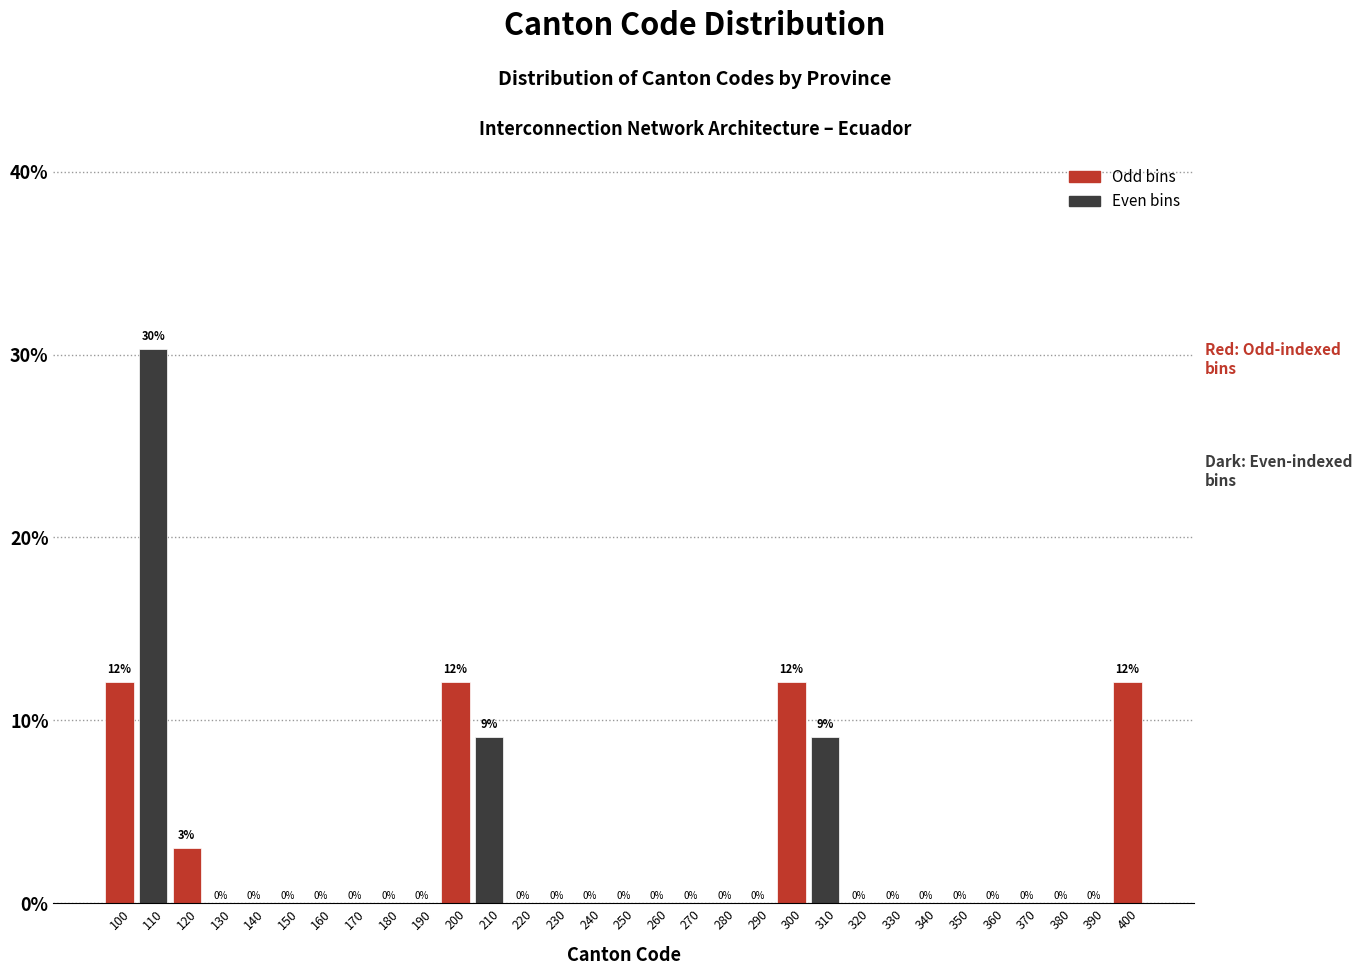

Which range on the x-axis has the tallest bar?

105 to 115